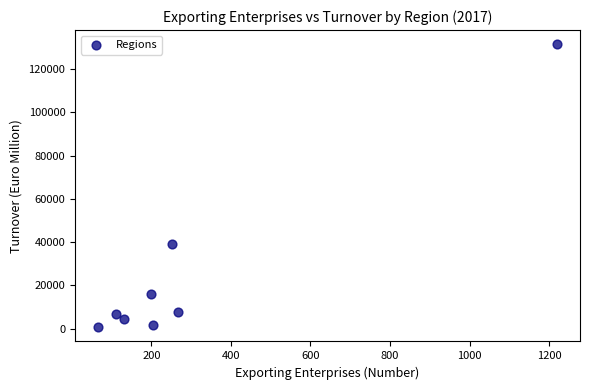

What is the average X value?

306